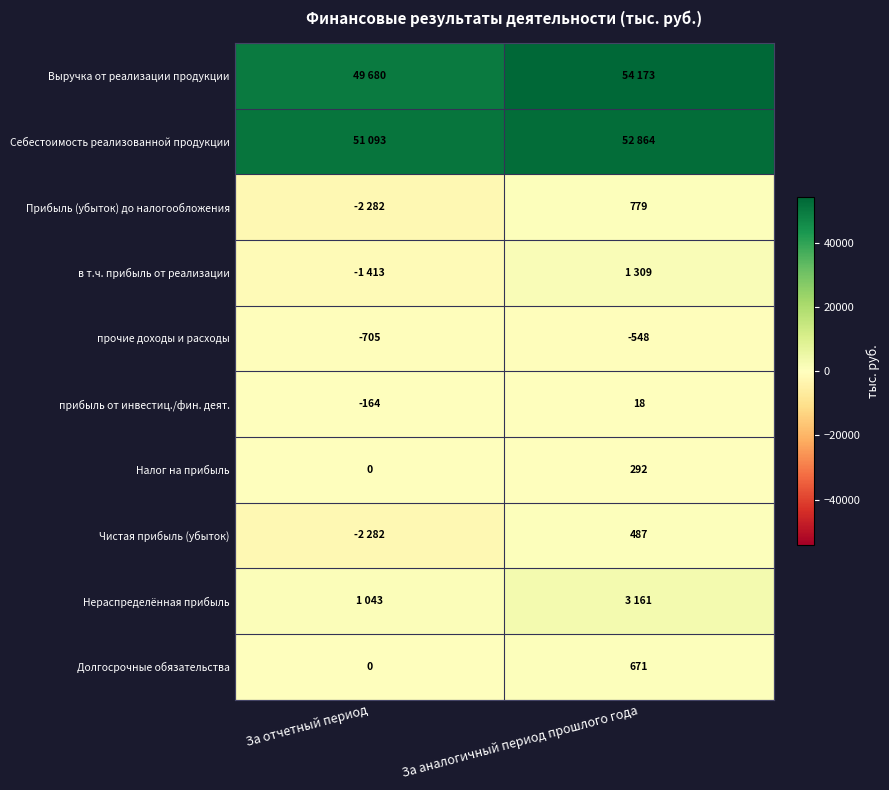

List the labels in order of Долгосрочные обязательства value, largest first.

За аналогичный период прошлого года, За отчетный период